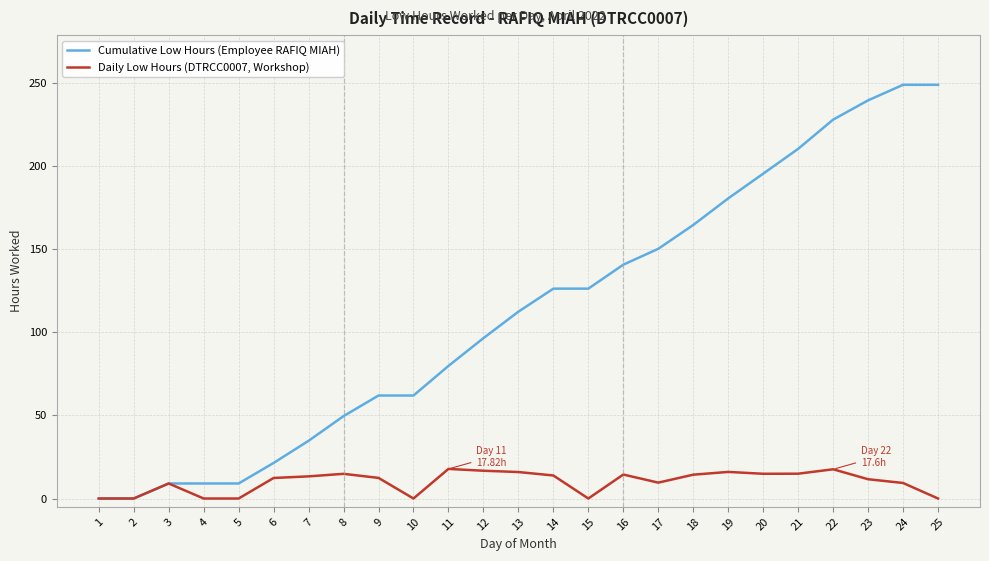

What is the maximum value shown in the chart?

249.1